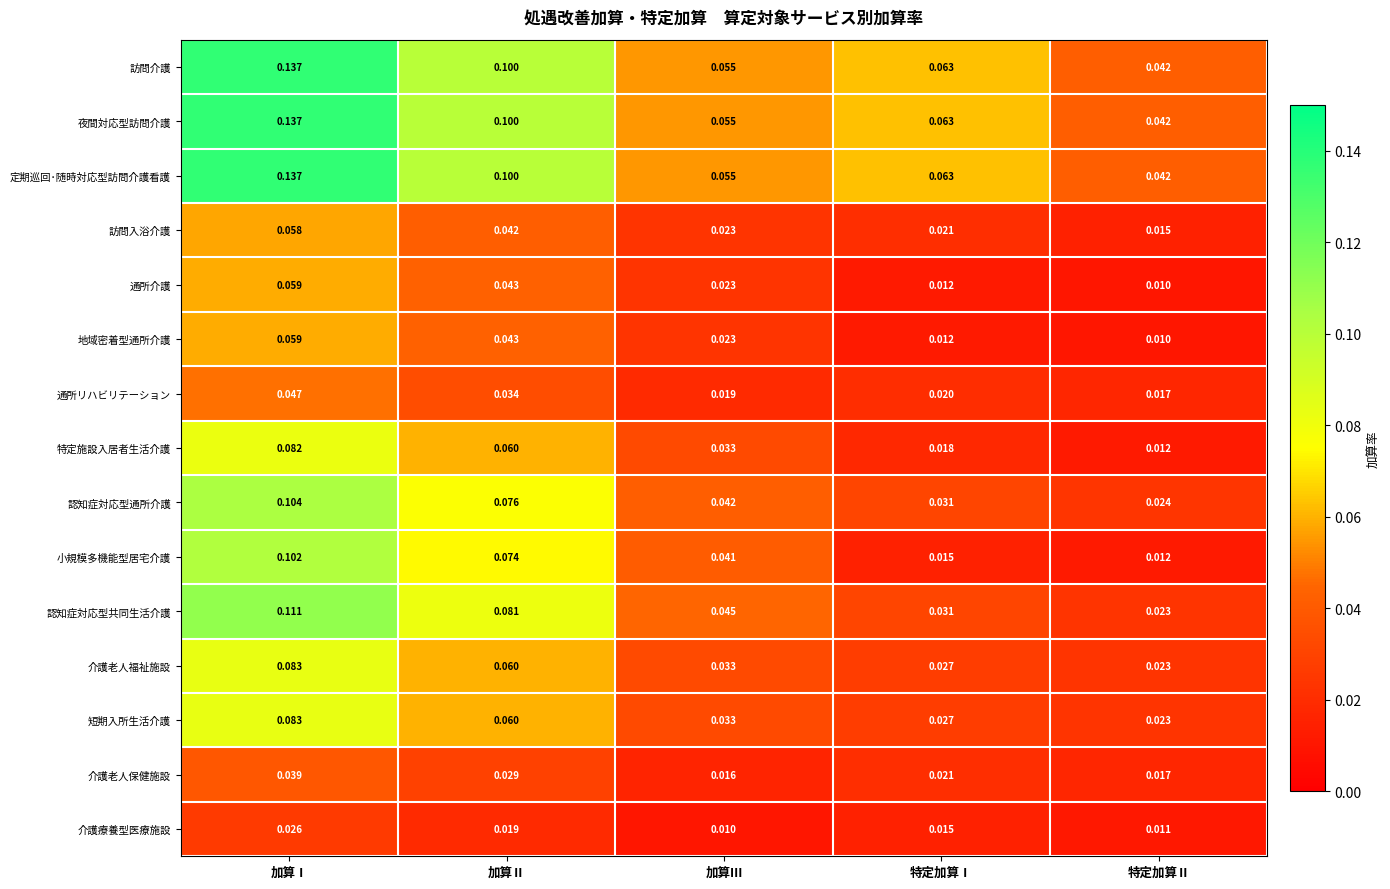

At which label is 介護老人保健施設 closest to 0?

加算Ⅲ